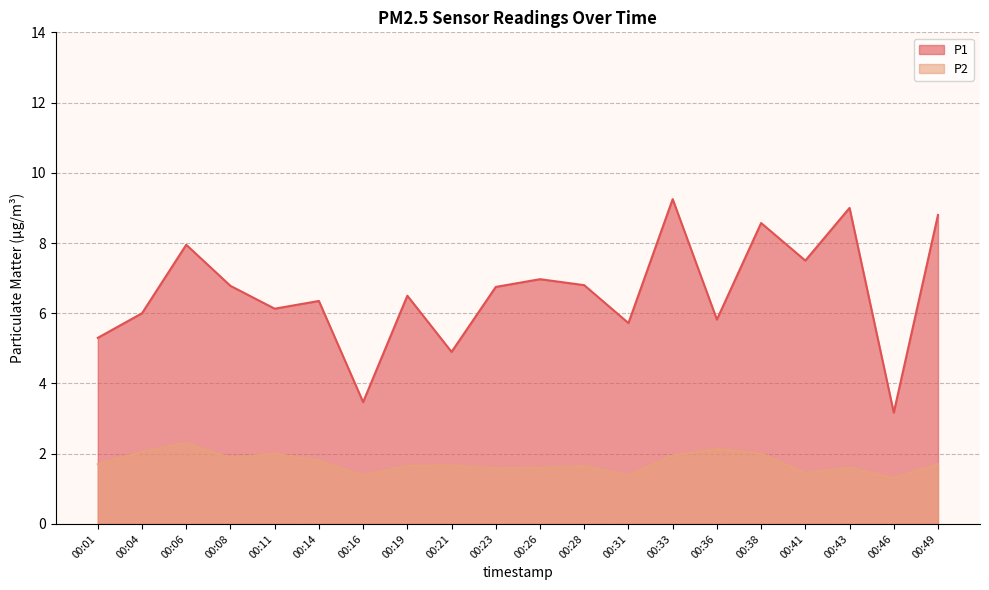

What is the difference between the highest and lowest values at 00:11?

4.1